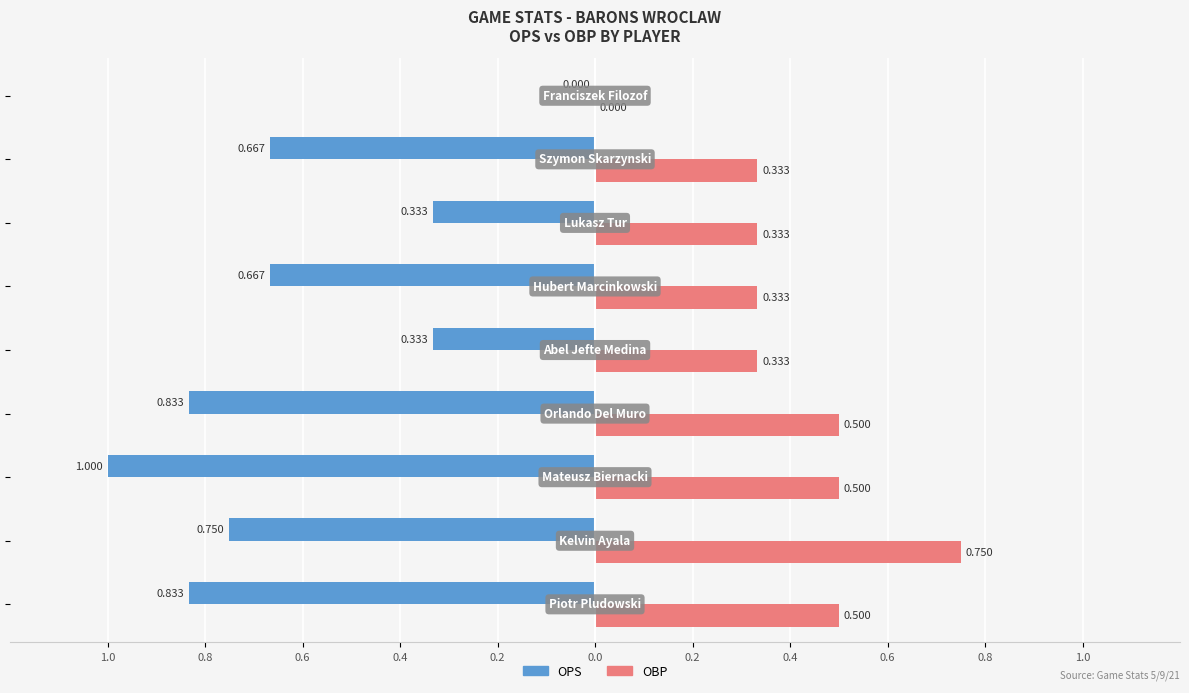

What are all the series names shown in the legend?

OPS, OBP